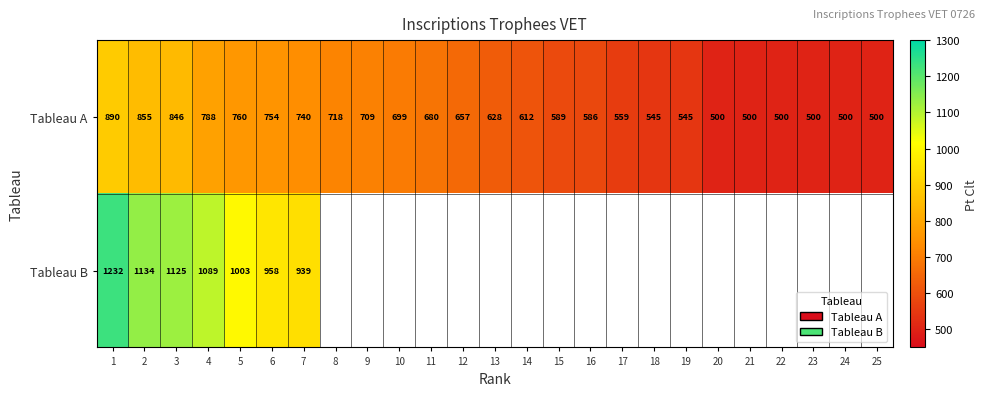

Is the value of Tableau A at 19 greater than the value of Tableau B at 6?

No